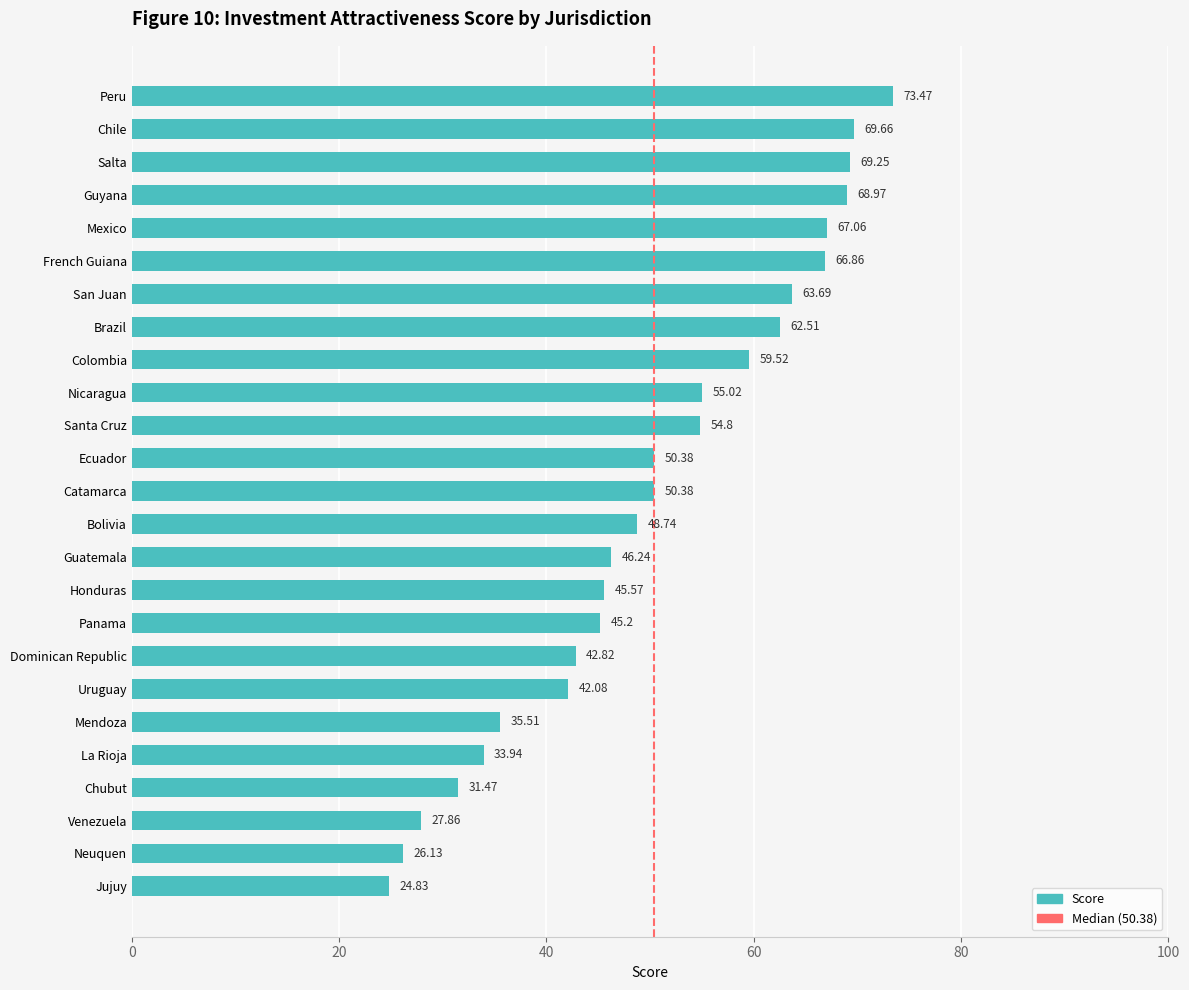

What is the change in value from Honduras to Guyana?

+23.4